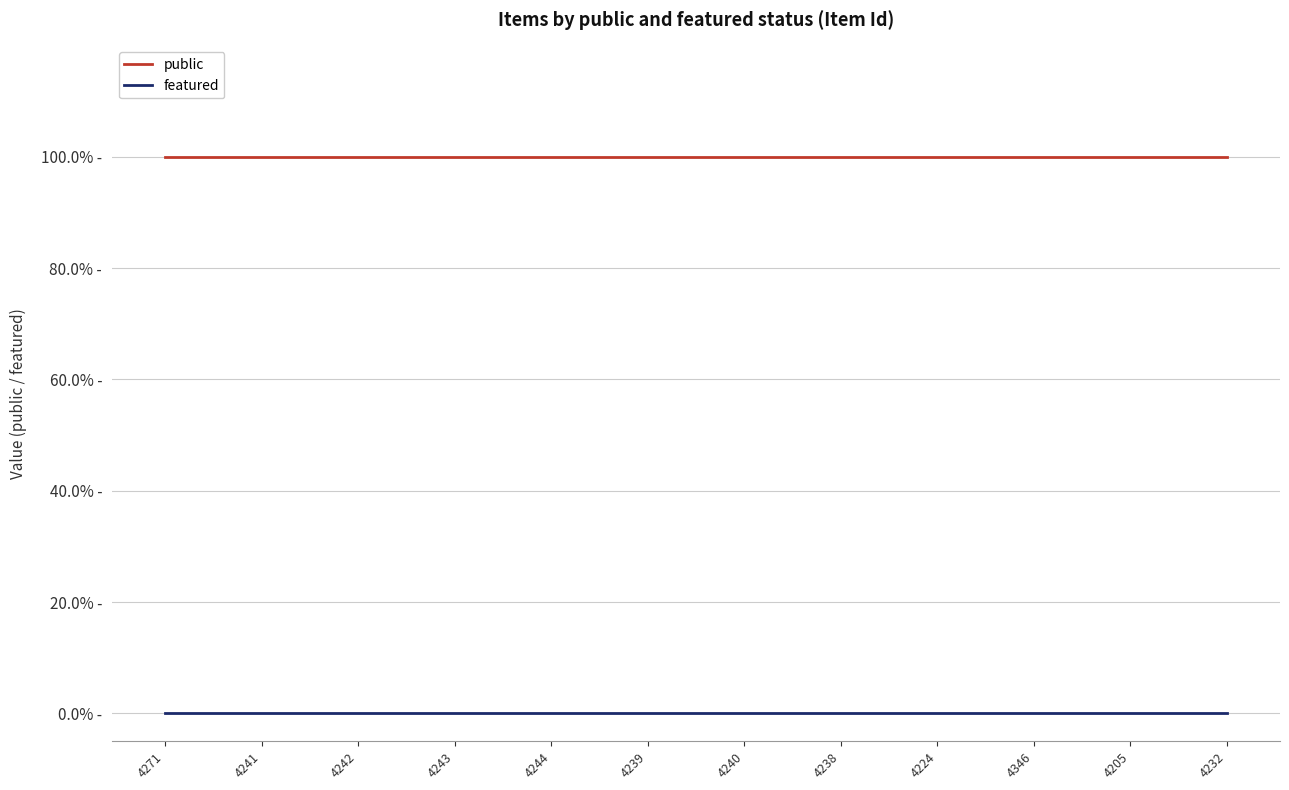

True or false: featured and public cross at least once.

False